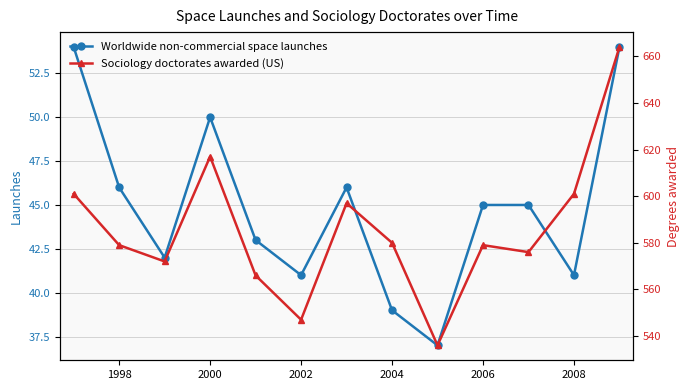

What is the value of the Sociology doctorates awarded (US) point at the 13th from the left?

664